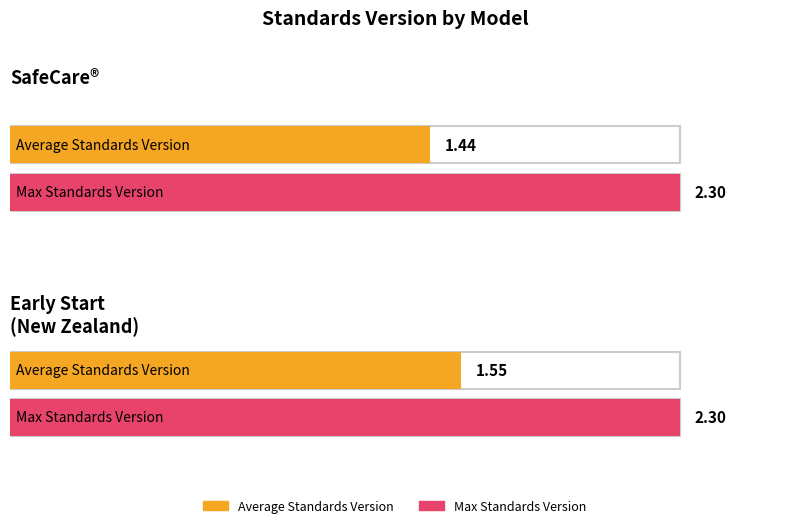

What are all the series names shown in the legend?

Average Standards Version, Max Standards Version